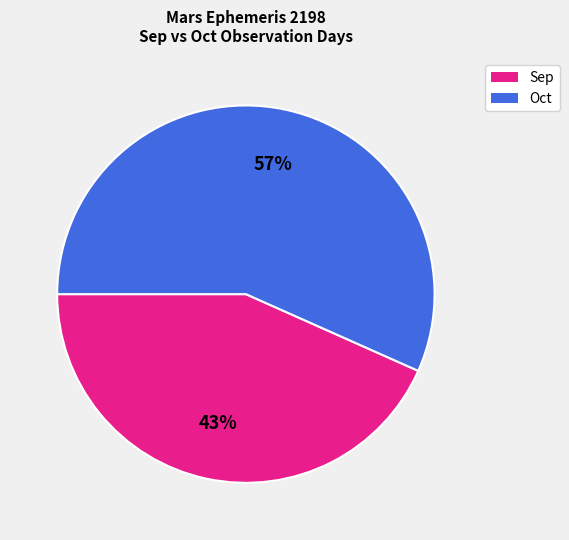

Rank the categories by value from highest to lowest.

Oct, Sep